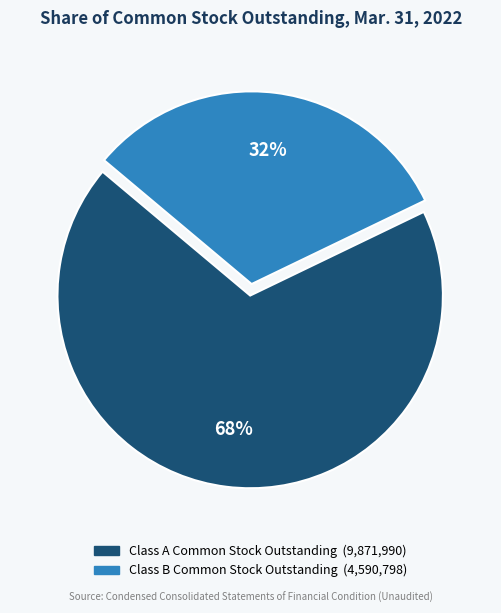

True or false: Class A Common Stock Outstanding accounts for 75% of the total.

False